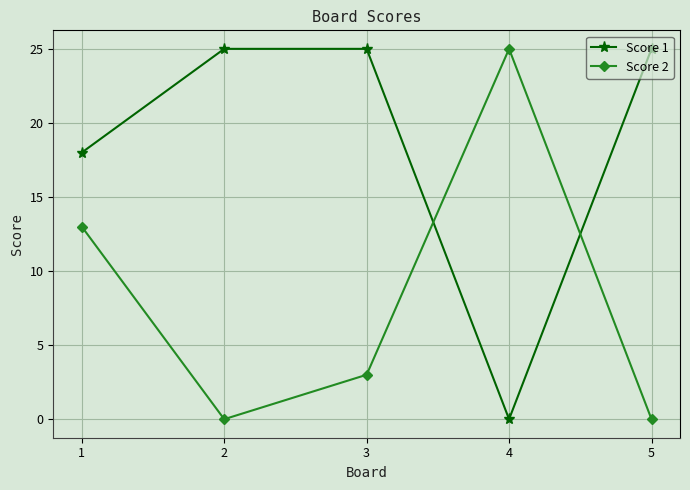

Which series ends up on top after the final intersection of Score 2 and Score 1?

Score 1